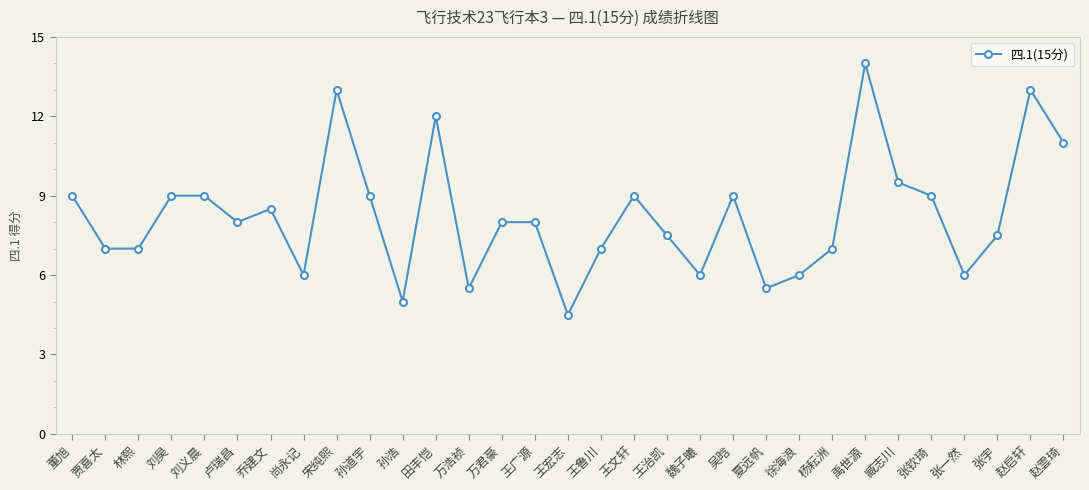

Between 张一然 and 赵雲琦, which is larger?

赵雲琦